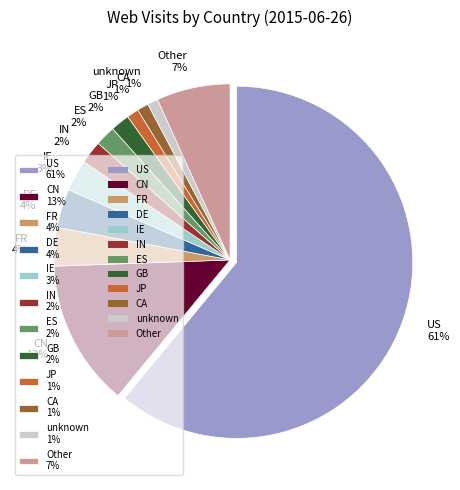

True or false: IN 2% accounts for 13% of the total.

False